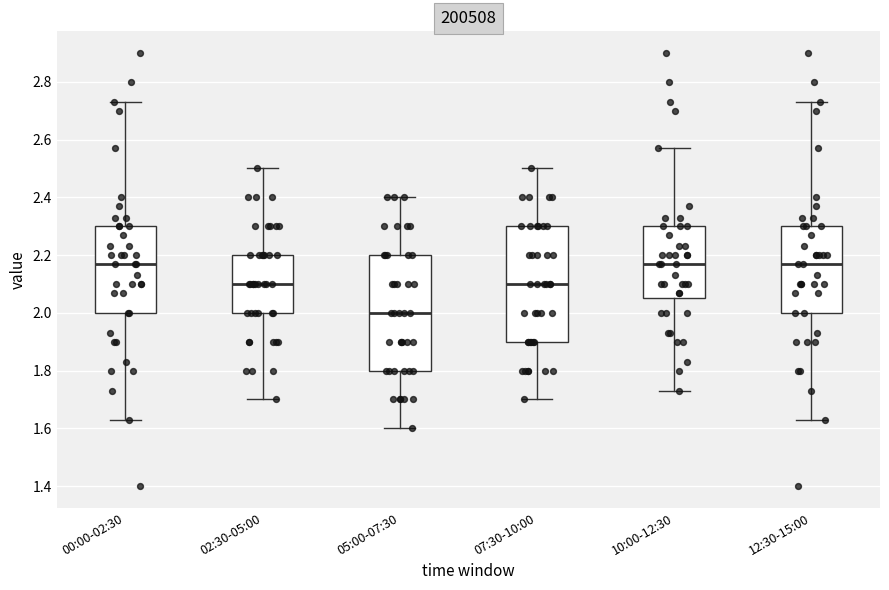

Reading left to right, read every box against the y-axis: the position of its median line, the range the box covers, and the ends of its whiskers. The values are not printed on the chart, so give them approximately, as read against the axis.

00:00-02:30: median 2.18, box 2.00 to 2.30, whiskers 1.64 to 2.74
02:30-05:00: median 2.10, box 2.00 to 2.20, whiskers 1.70 to 2.50
05:00-07:30: median 2.00, box 1.80 to 2.20, whiskers 1.60 to 2.40
07:30-10:00: median 2.10, box 1.90 to 2.30, whiskers 1.70 to 2.50
10:00-12:30: median 2.18, box 2.06 to 2.30, whiskers 1.74 to 2.58
12:30-15:00: median 2.18, box 2.00 to 2.30, whiskers 1.64 to 2.74